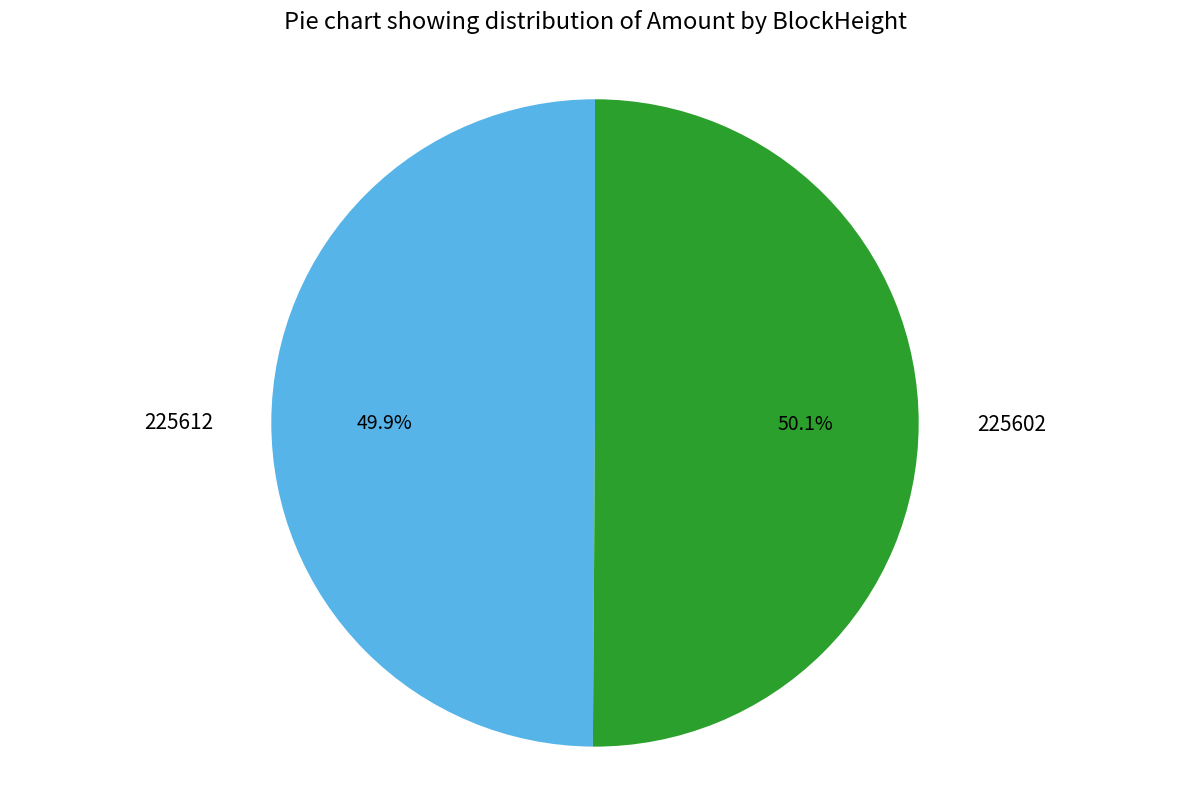

How many segments does this pie chart have?

2